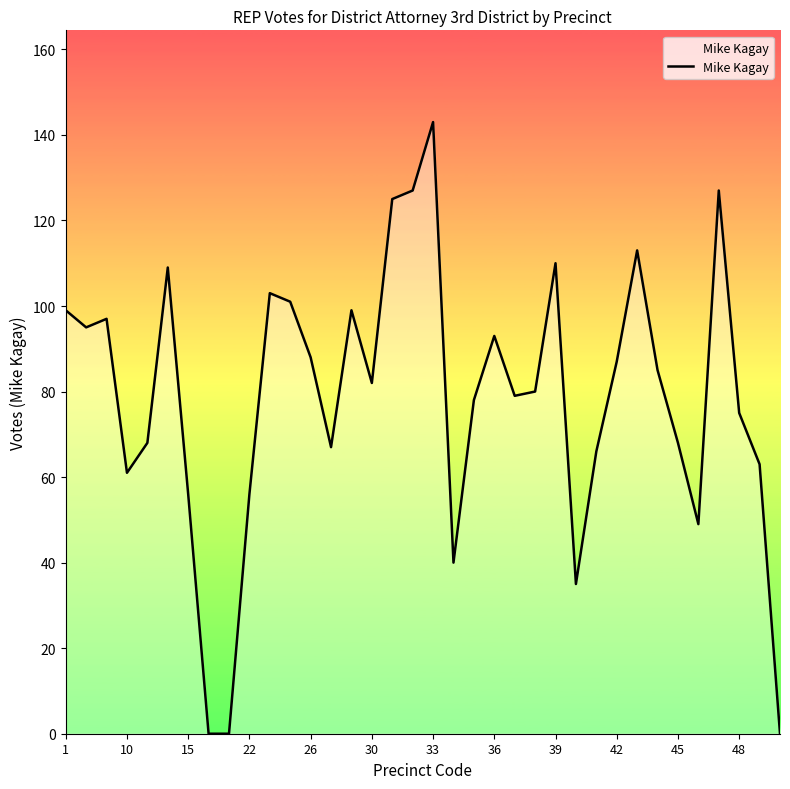

How many lines are shown in the chart?

1